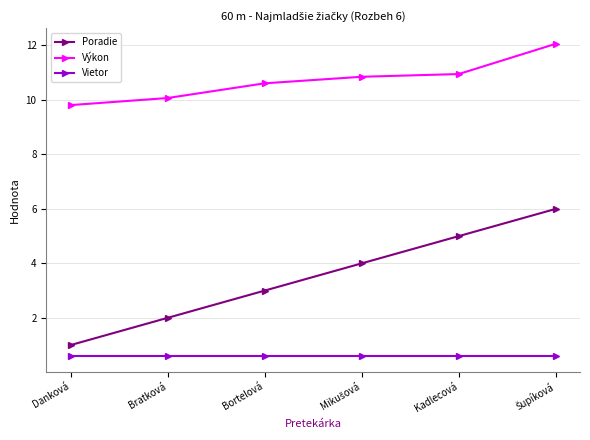

What are all the series names shown in the legend?

Poradie, Výkon, Vietor